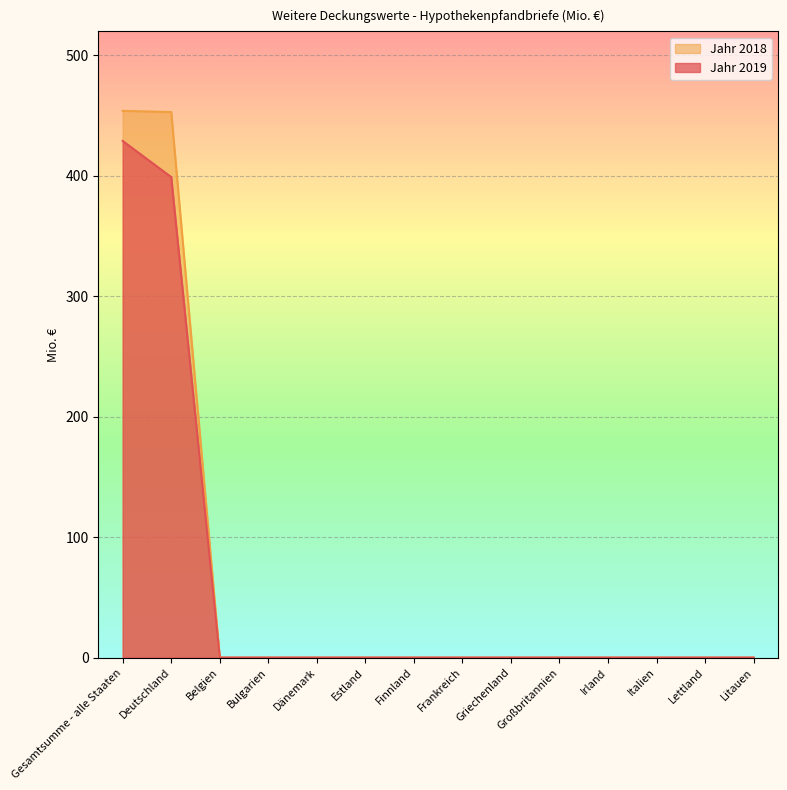

How many lines are shown in the chart?

2